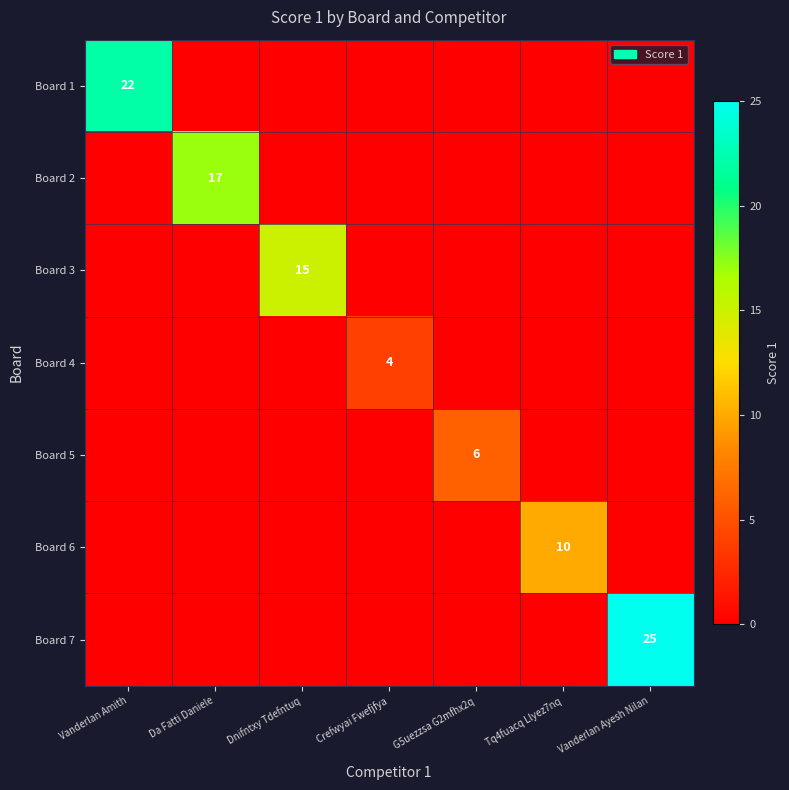

The Board 1 series shows 22 at Vanderlan Amith. True or false?

True